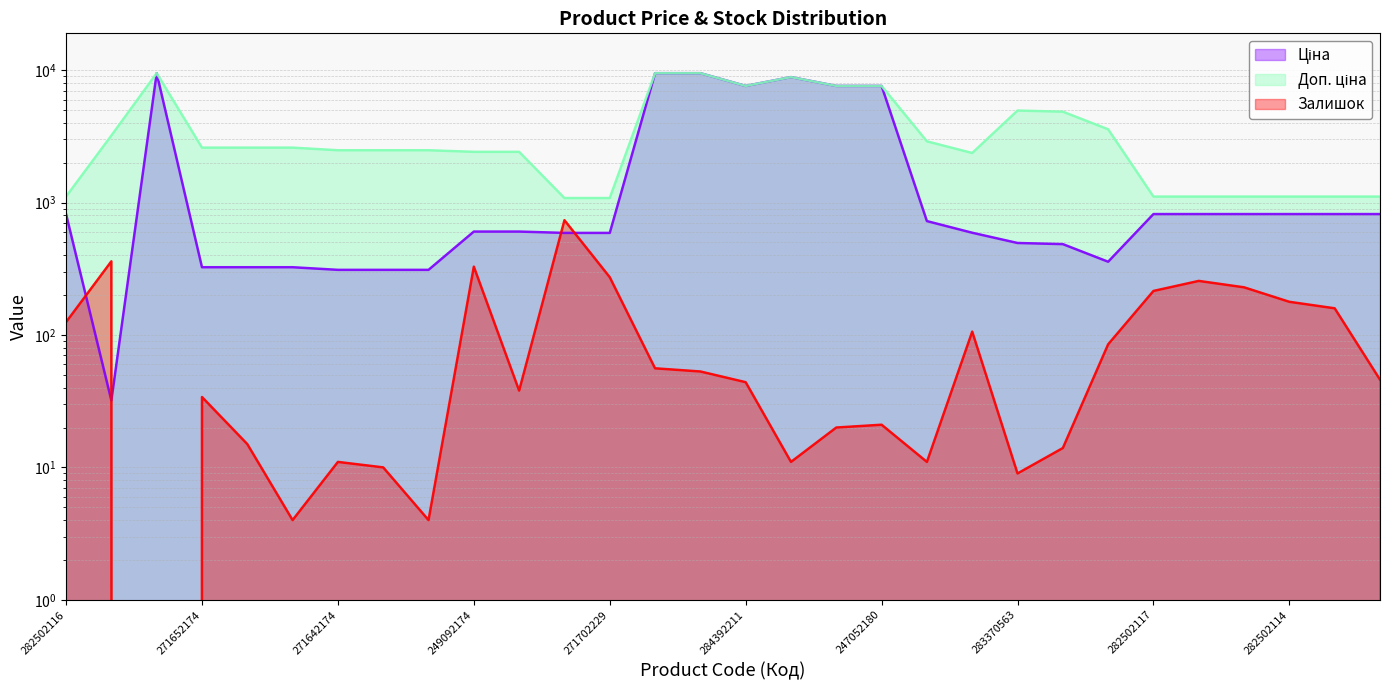

What is the maximum value for Ціна?

9480.1